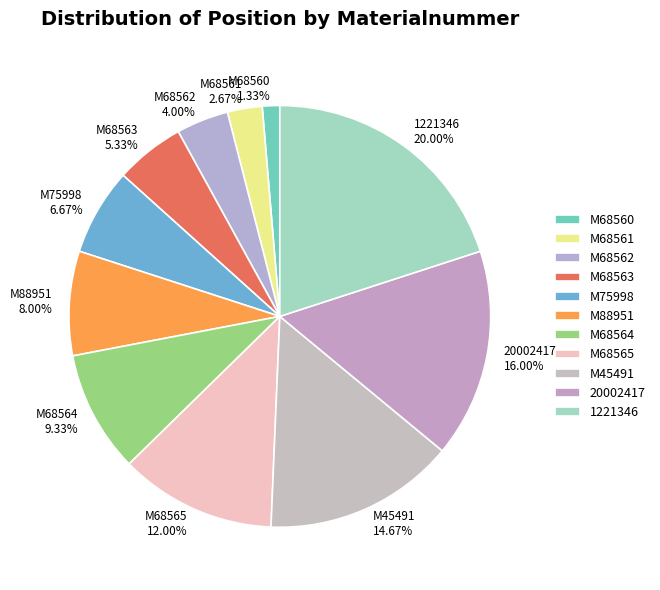

How many segments does this pie chart have?

11